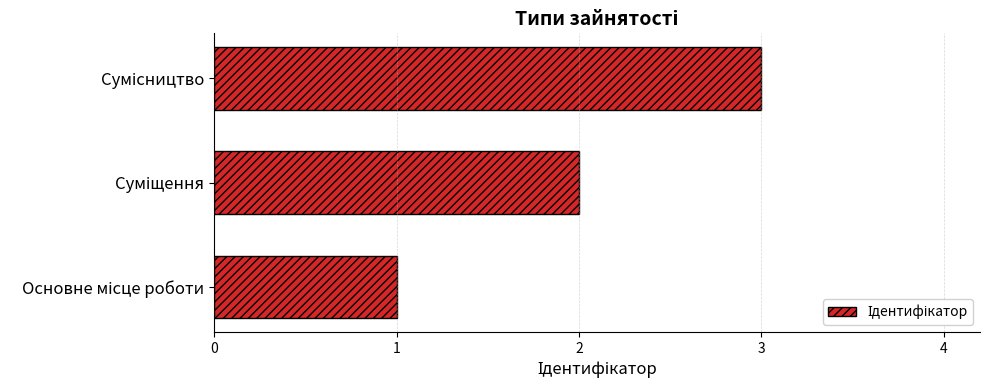

Count the values in the range 1 to 3.

3